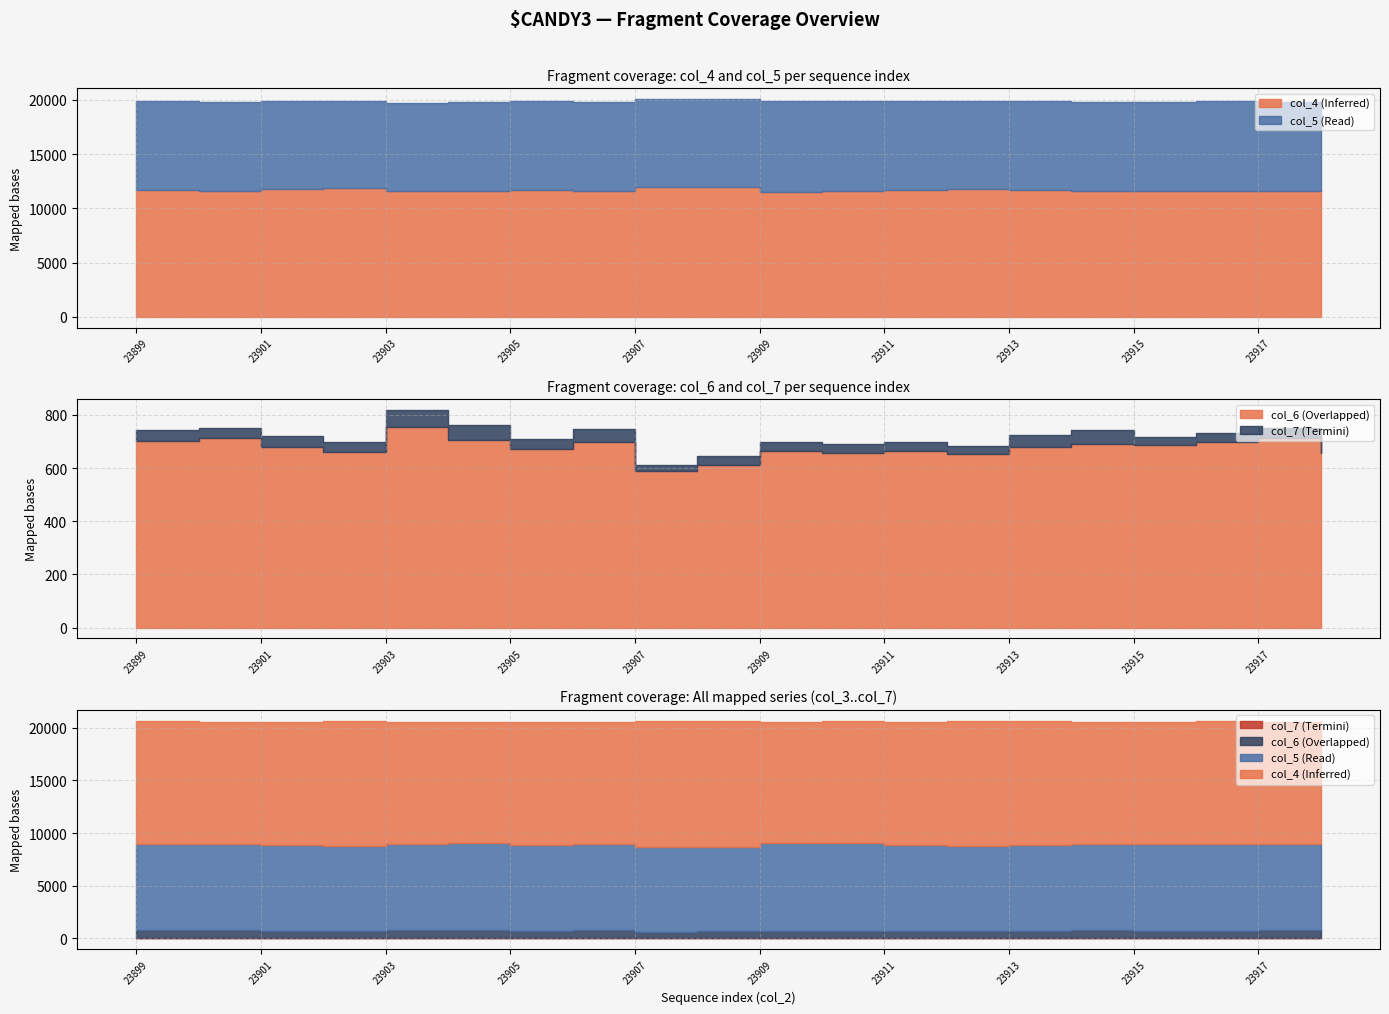

Between 23901 and 23903, which series saw the biggest shift?

col_4